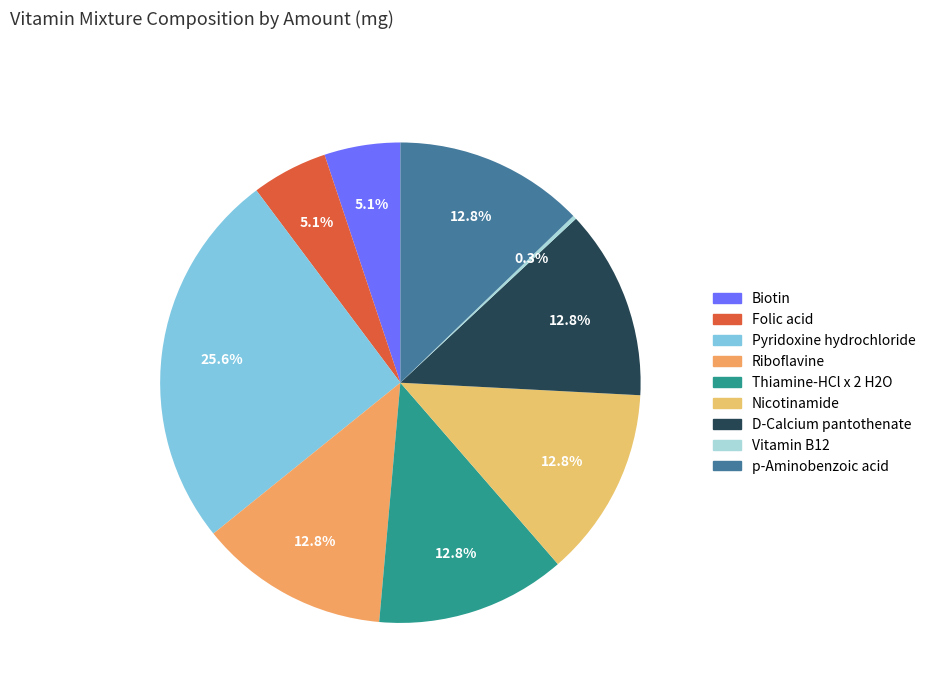

The p-Aminobenzoic acid slice represents 24% of the pie. True or false?

False